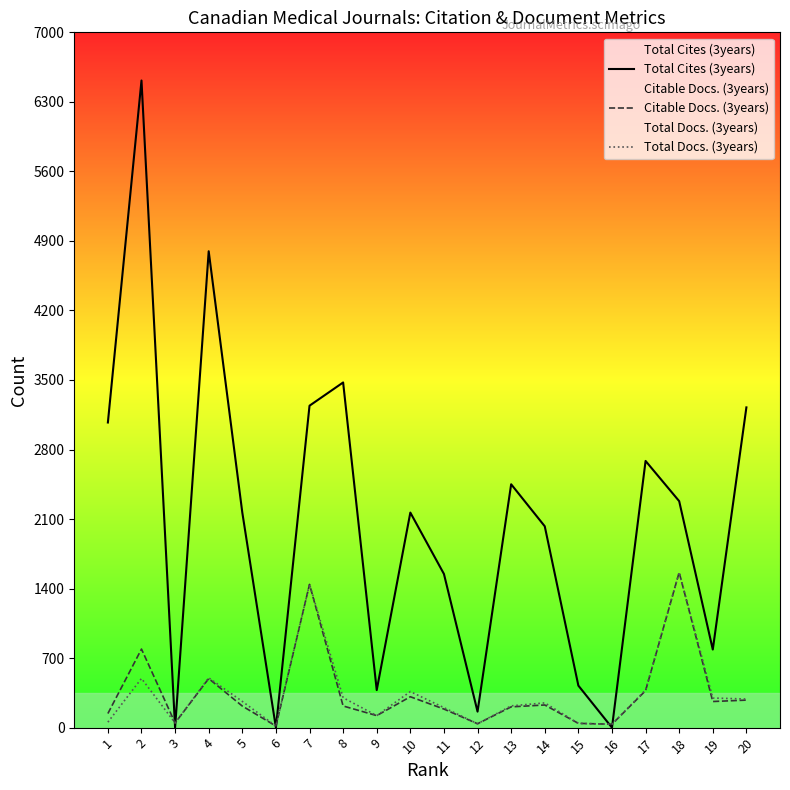

What is the highest value of the Total Cites (3years) series?

6515